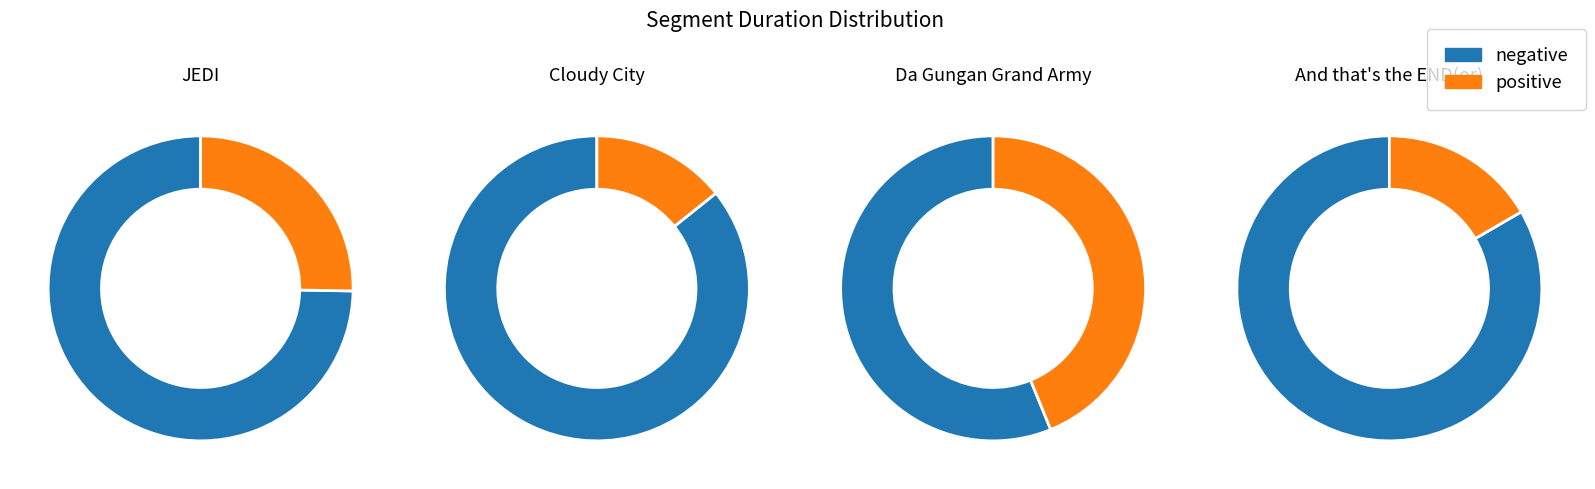

To the nearest percent, what is the difference between the And that's the END(or) and JEDI slice percentages?

9%